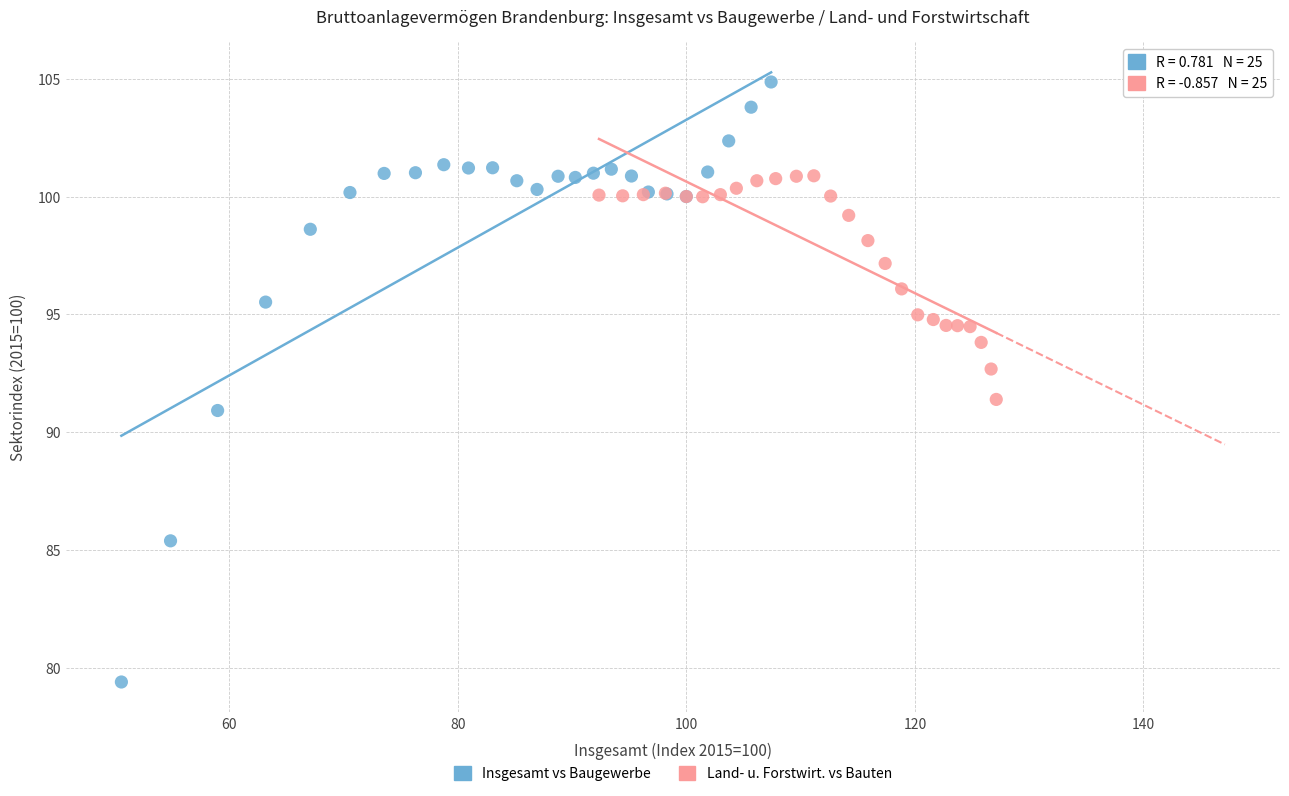

Which series has the widest spread of Y values?

Insgesamt vs Baugewerbe